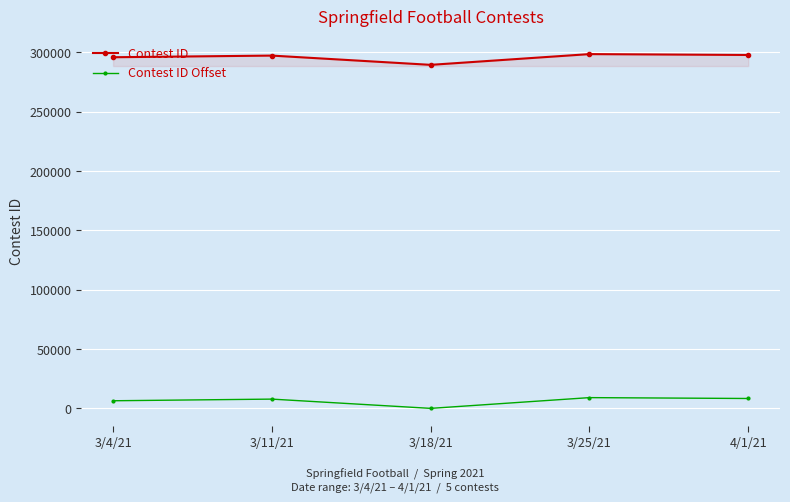

True or false: Contest ID and Contest ID Offset intersect in this chart.

False